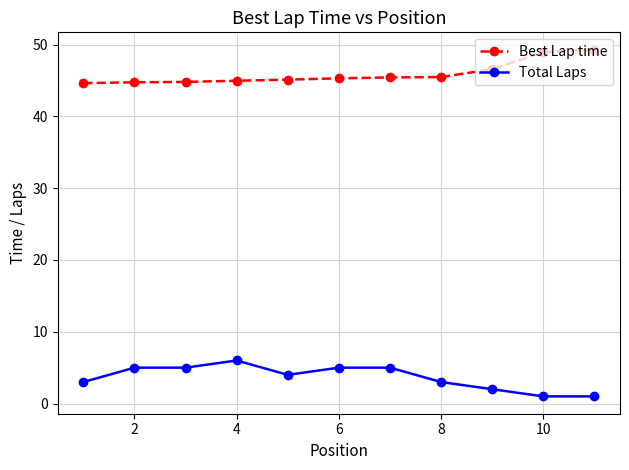

True or false: Total Laps has more than 0 points higher than both neighbors.

True